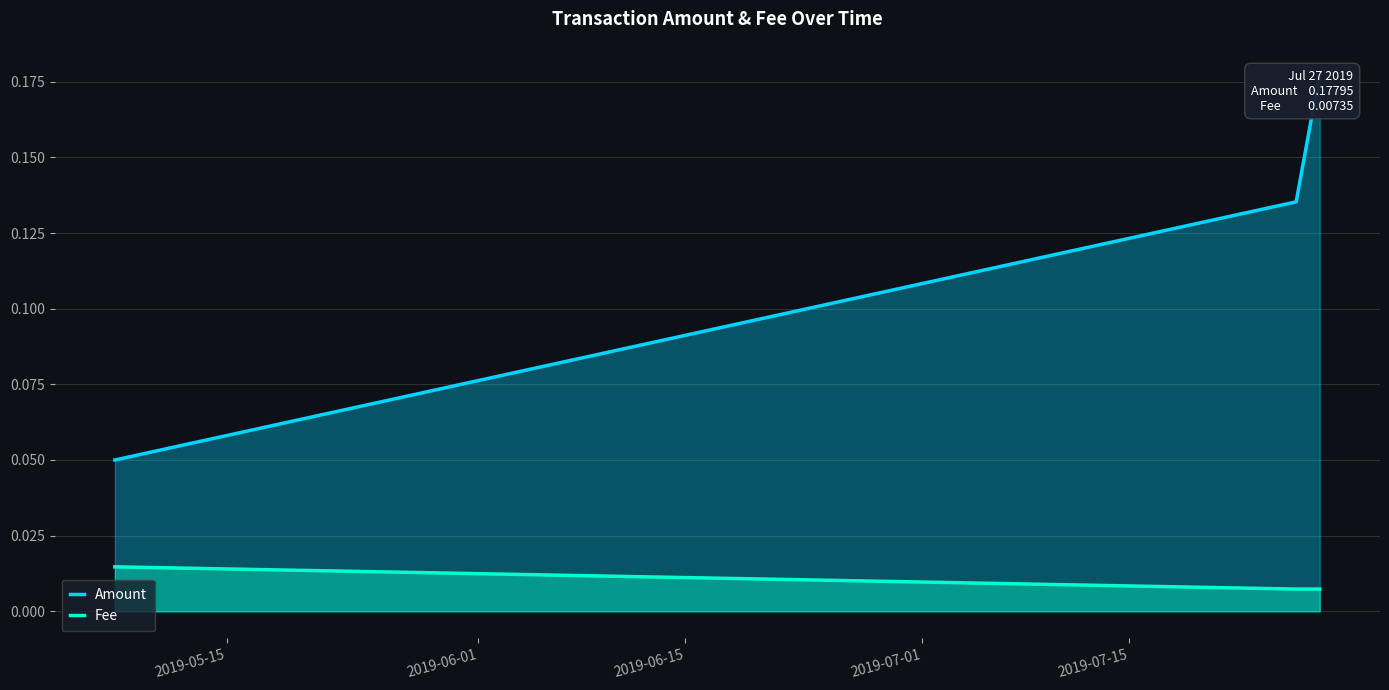

How many Fee values are between 0 and 1?

3